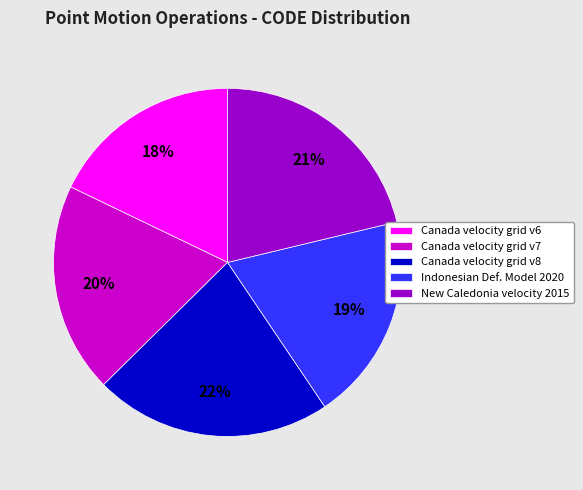

To the nearest percent, what percentage of the pie is Canada velocity grid v8?

22%